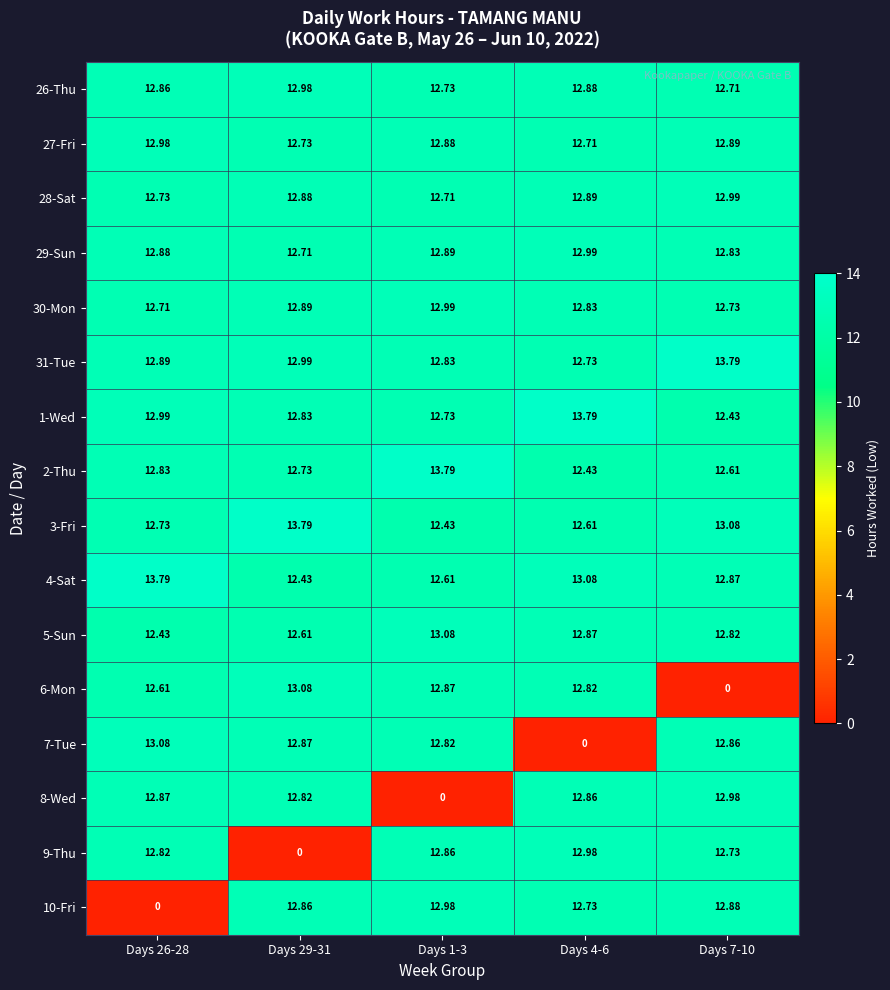

Is the value of 10-Fri at Days 29-31 greater than the value of 28-Sat at Days 26-28?

Yes